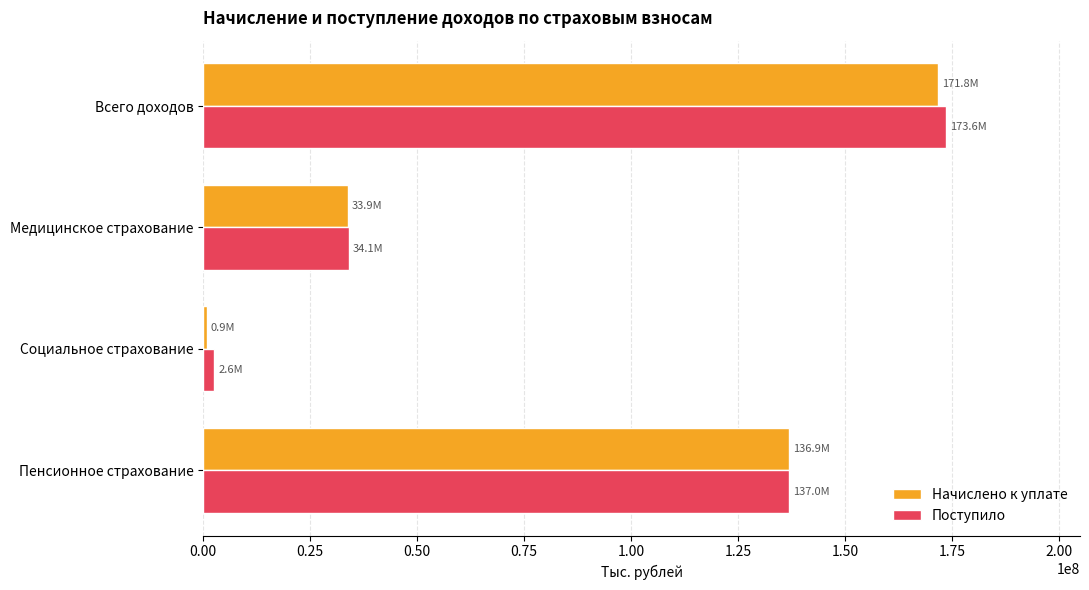

How many data points in Начислено к уплате are less than 136926538?

2